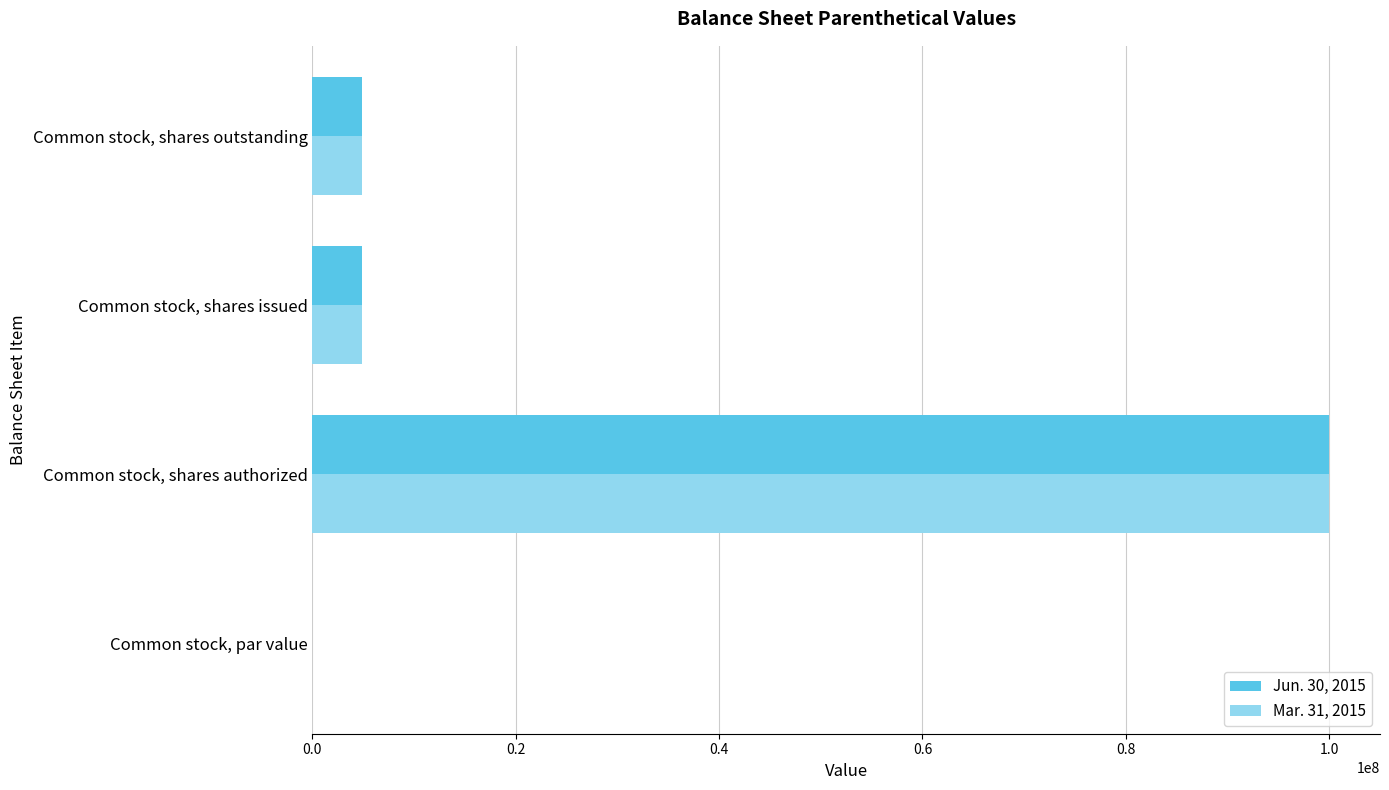

How many series are shown in this chart?

2